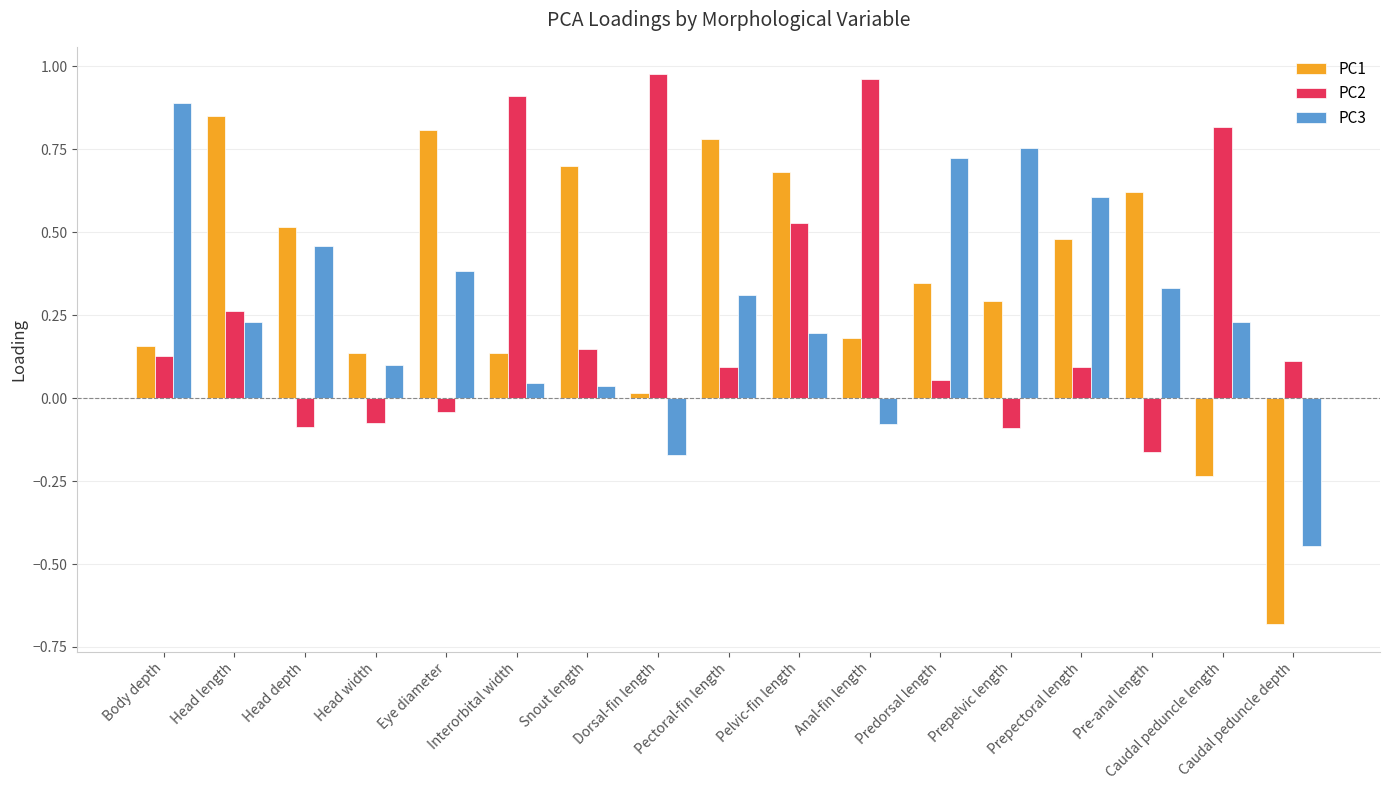

The value of PC3 at Pelvic-fin length is 0.2. True or false?

True